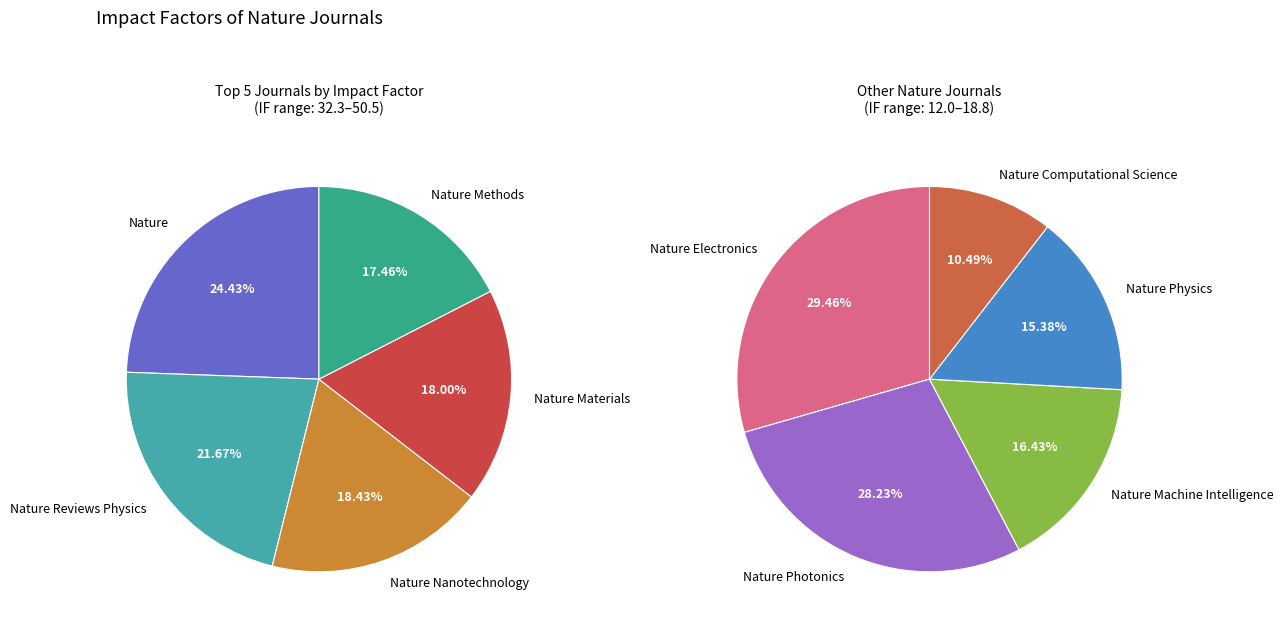

Does any single category account for the majority?

No